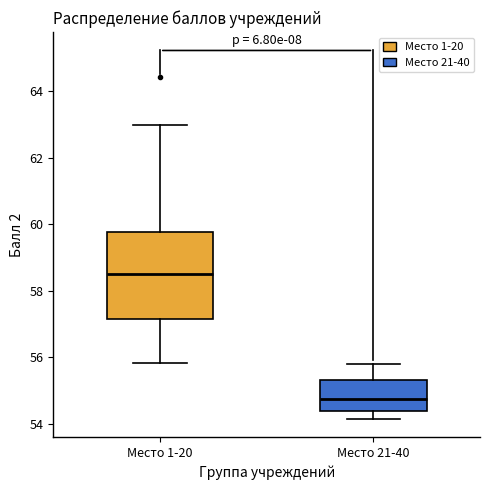

Reading left to right, transcribe this box plot: for each box, give where its median line is, the range the box spans, and where its two whiskers end, as read against the y-axis. The values are not printed on the chart, so give them approximately, as read against the axis.

Место 1-20: median 58.6, box 57.2 to 59.8, whiskers 55.8 to 63.0
Место 21-40: median 54.8, box 54.4 to 55.4, whiskers 54.2 to 55.8